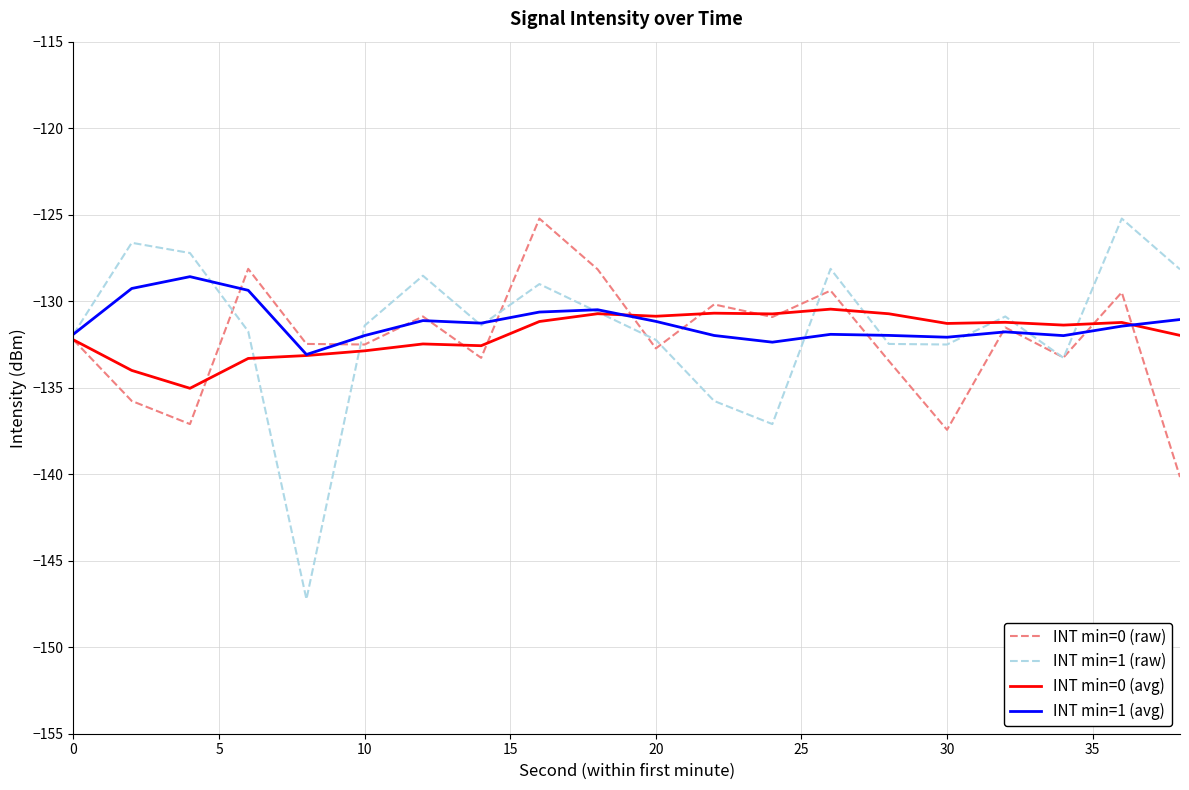

Is this an area chart (filled region under the line)?

No